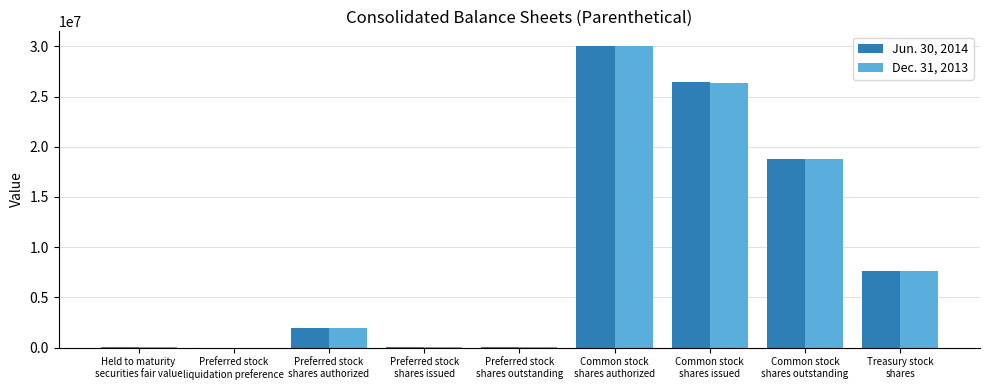

What are all the series names shown in the legend?

Jun. 30, 2014, Dec. 31, 2013